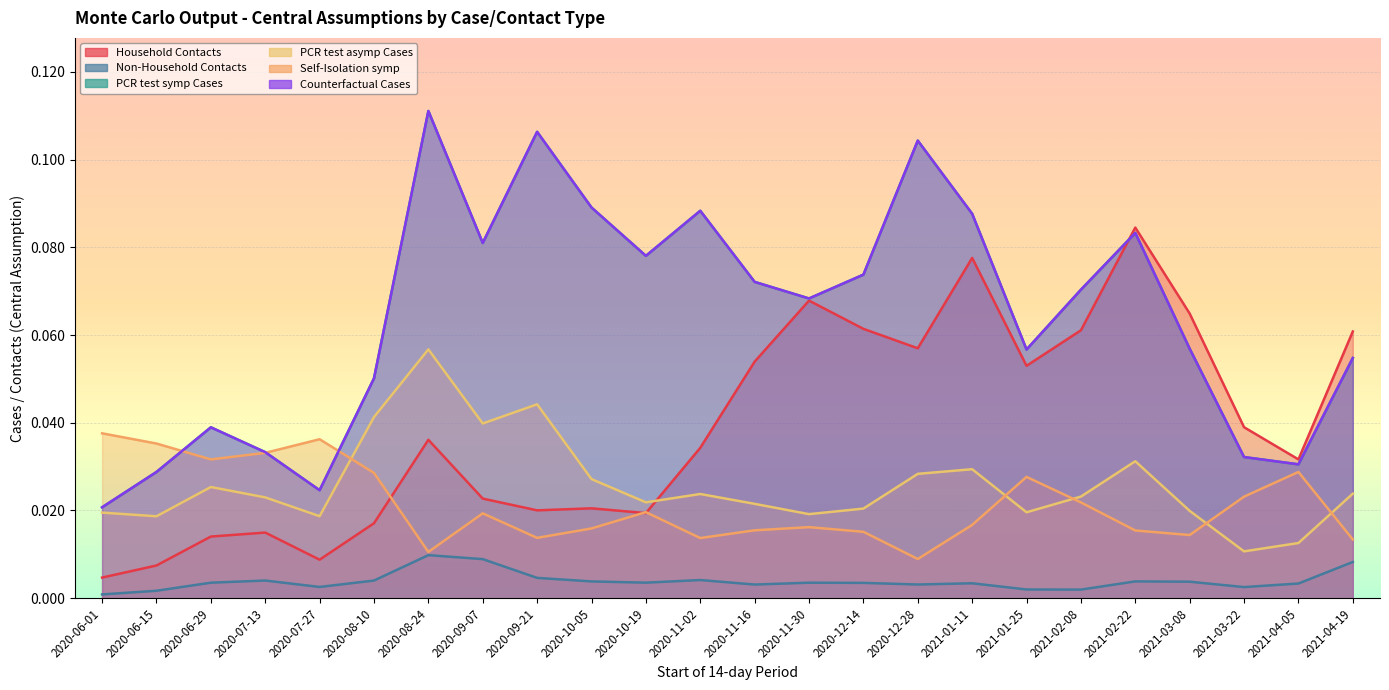

What is the greatest value displayed?

0.1